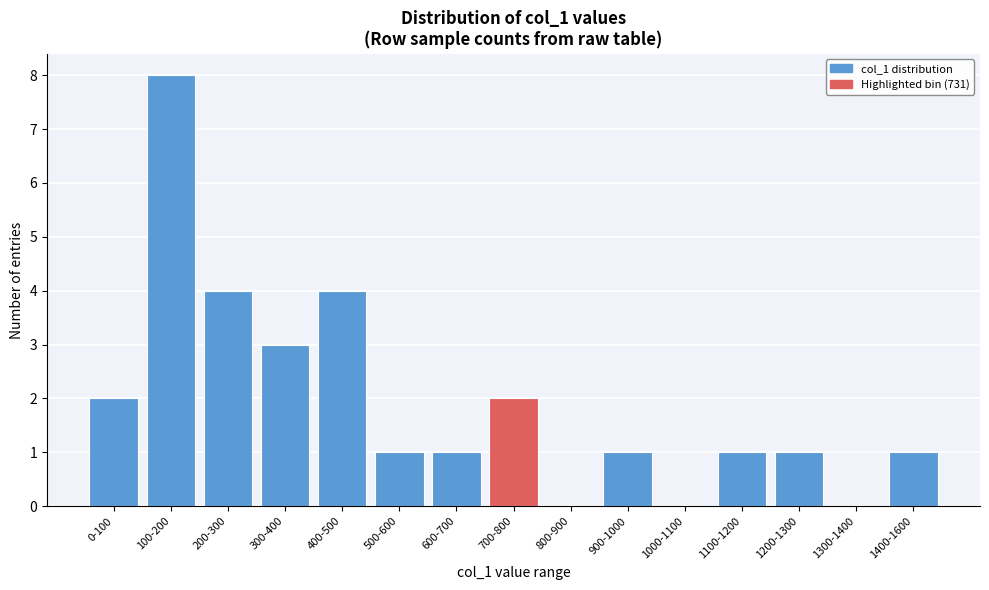

Reading left to right, what are all the values shown in this chart?

0-100=2	100-200=8	200-300=4	300-400=3	400-500=4	500-600=1	600-700=1	700-800=2	800-900=0	900-1000=1	1000-1100=0	1100-1200=1	1200-1300=1	1300-1400=0	1400-1600=1